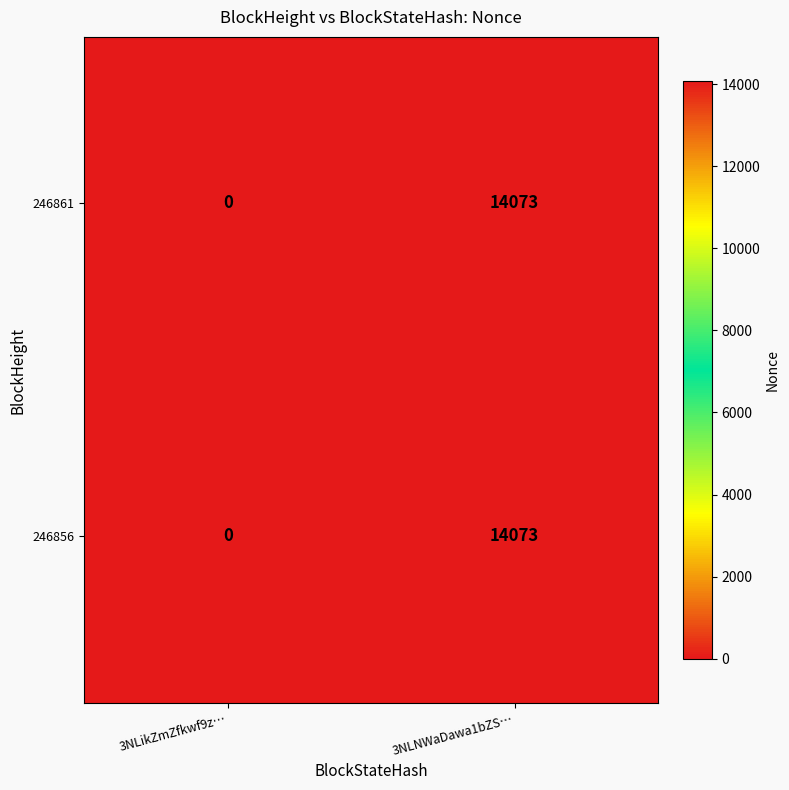

What is the difference between the 246861 values at 3NLNWaDawa1bZS… and 3NLikZmZfkwf9z…?

14073